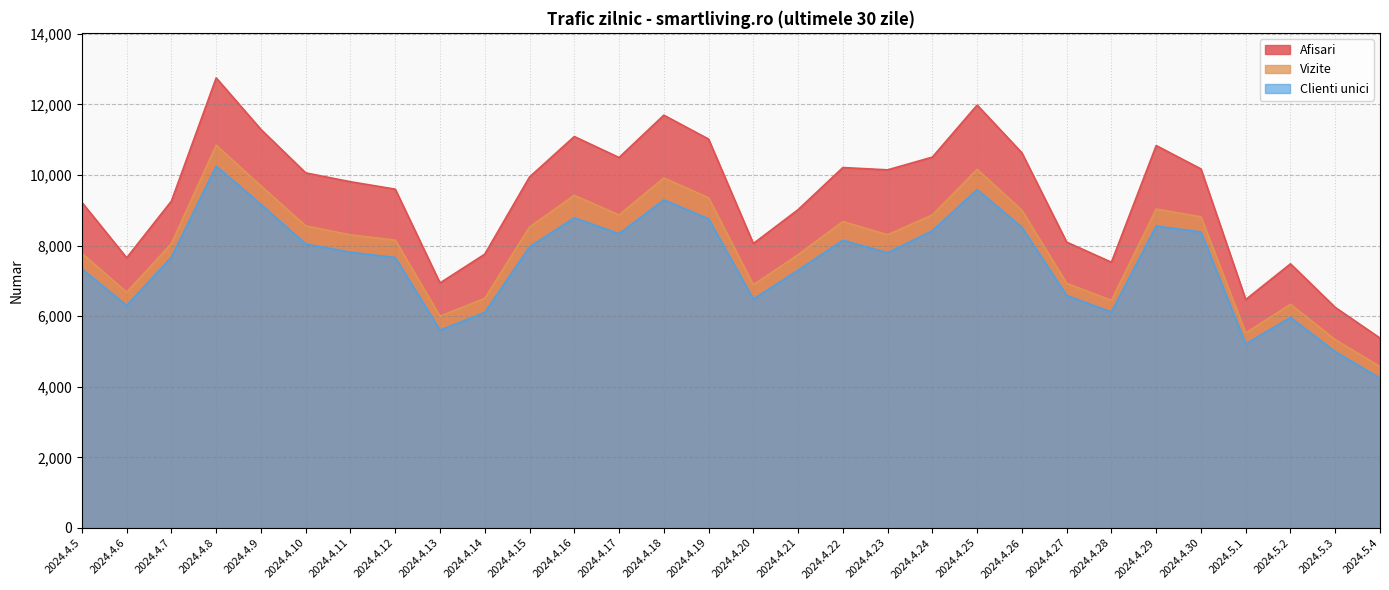

Does the chart display data point markers on the line(s)?

No